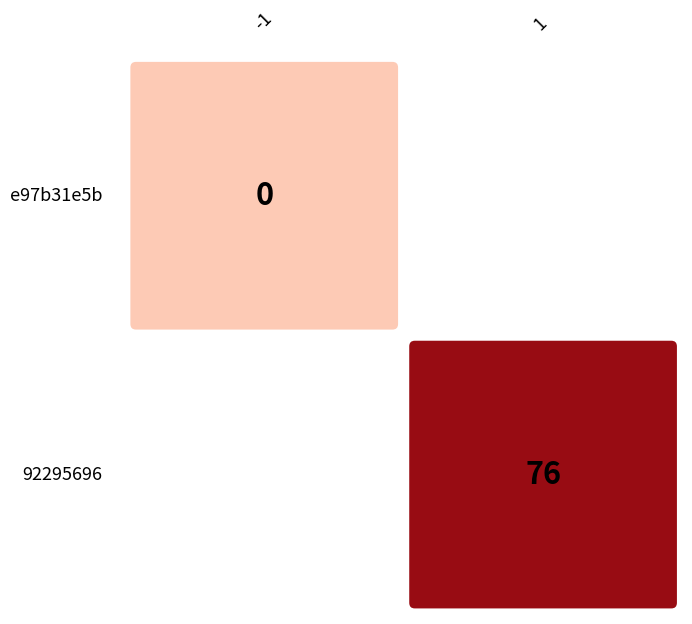

The value of e97b31e5b4a8835c7bf0933d3d2bf01e9a977a3 at direction is -2. True or false?

False